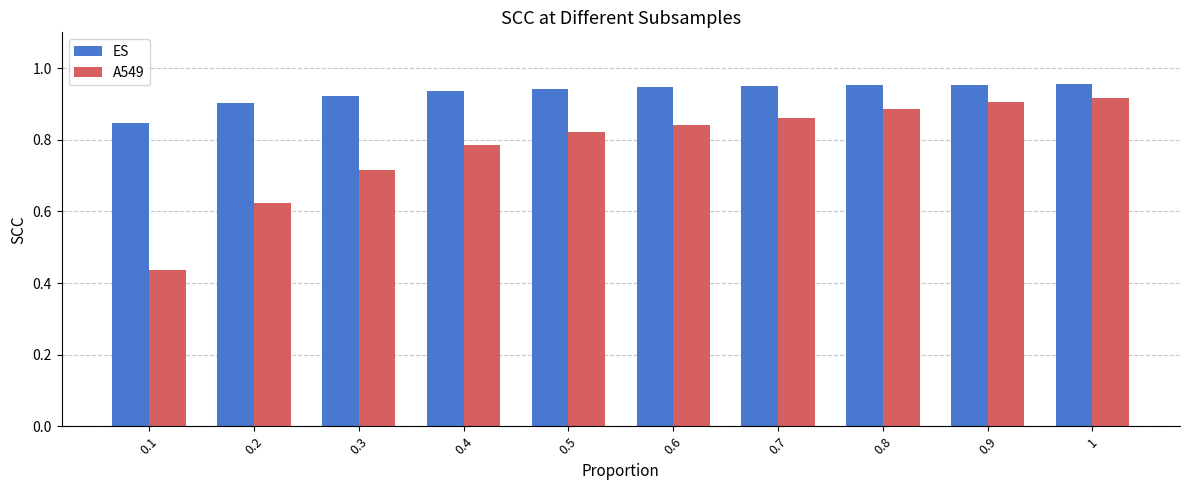

At how many categories does at least one series exceed 0?

10